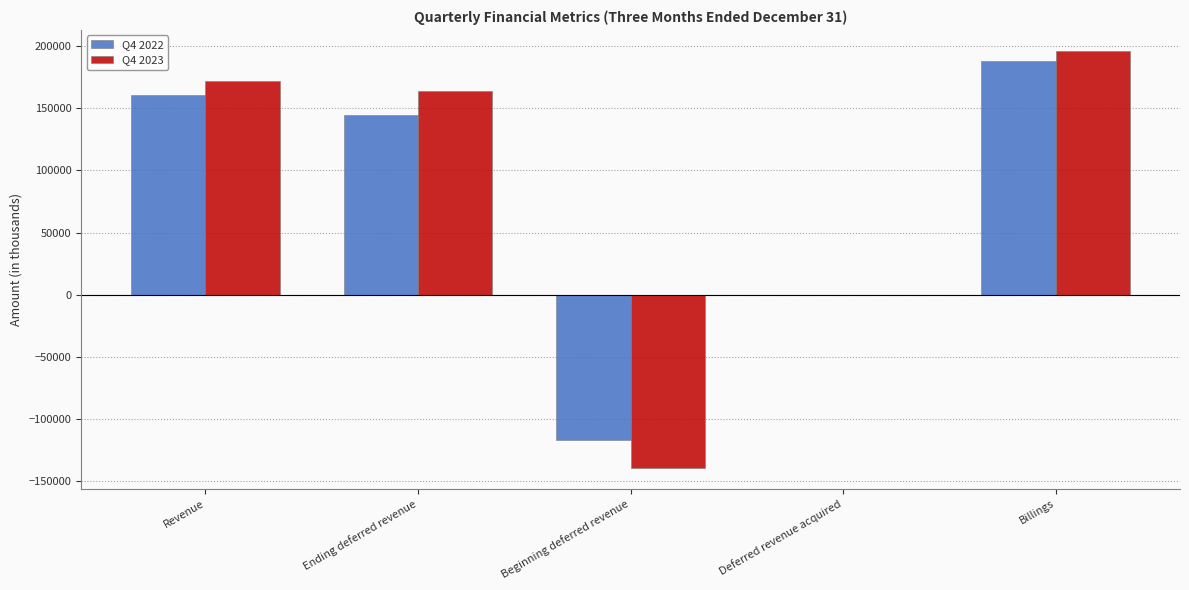

Which category has the highest value across all series?

Billings